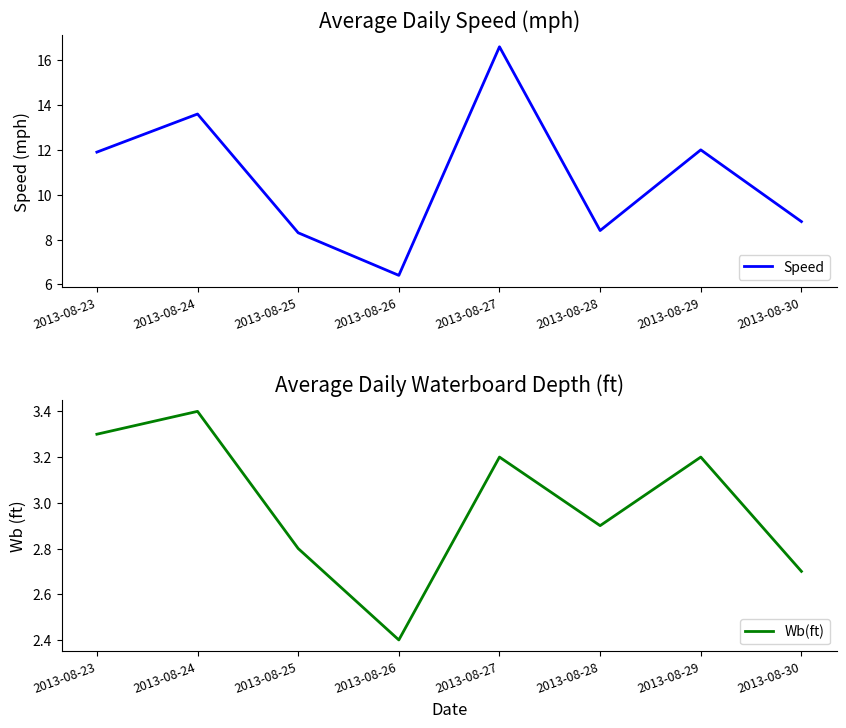

What is the sum of the Wb(ft) values at 2013-08-29 and 2013-08-25?

6.0